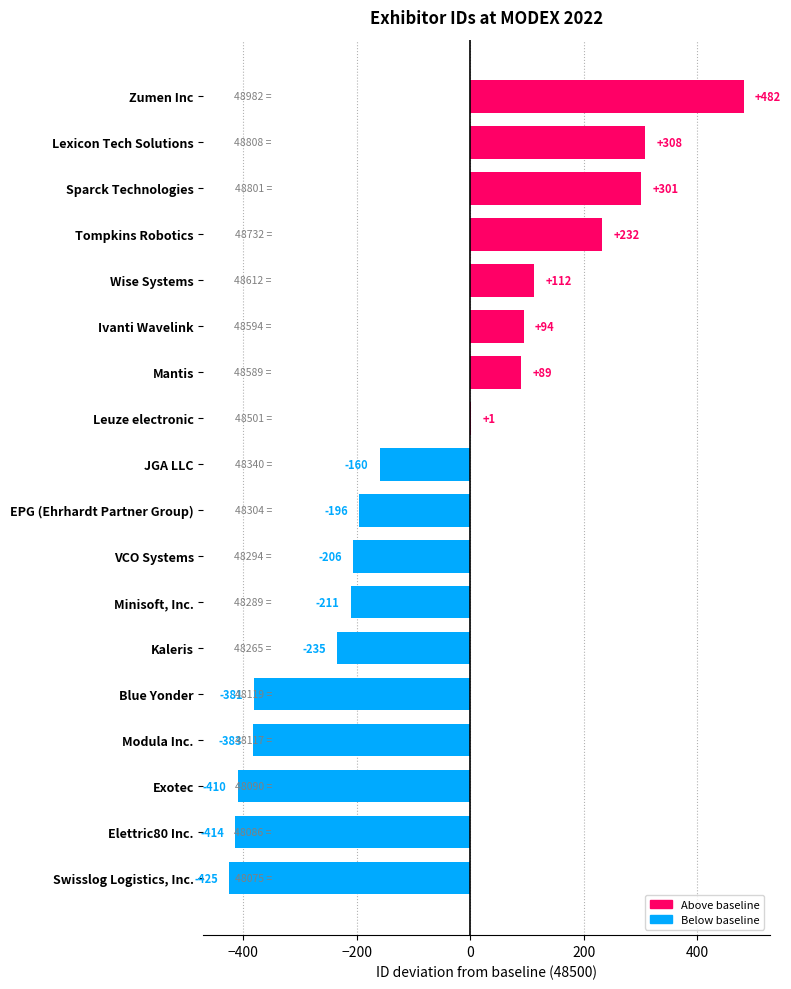

Reading top to bottom, what are all the values shown in this chart?

Zumen Inc=482	Lexicon Tech Solutions=308	Sparck Technologies=301	Tompkins Robotics=232	Wise Systems=112	Ivanti Wavelink=94	Mantis=89	Leuze electronic=1	JGA LLC=-160	EPG (Ehrhardt Partner Group)=-196	VCO Systems=-206	Minisoft, Inc.=-211	Kaleris=-235	Blue Yonder=-381	Modula Inc.=-383	Exotec=-410	Elettric80 Inc.=-414	Swisslog Logistics, Inc.=-425